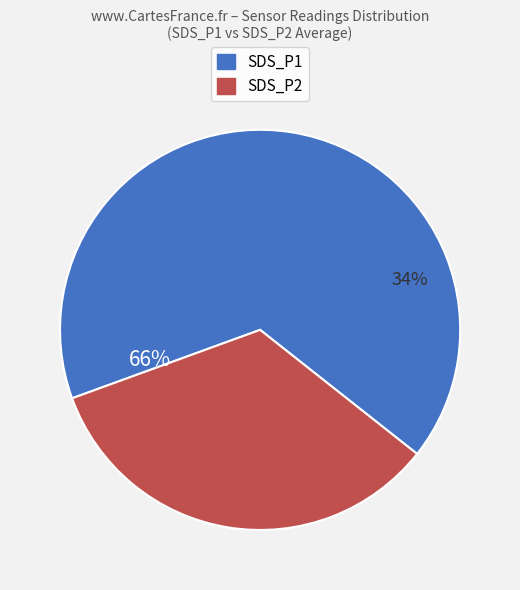

What is the ratio of the value at SDS_P1 to the value at SDS_P2?

1.8